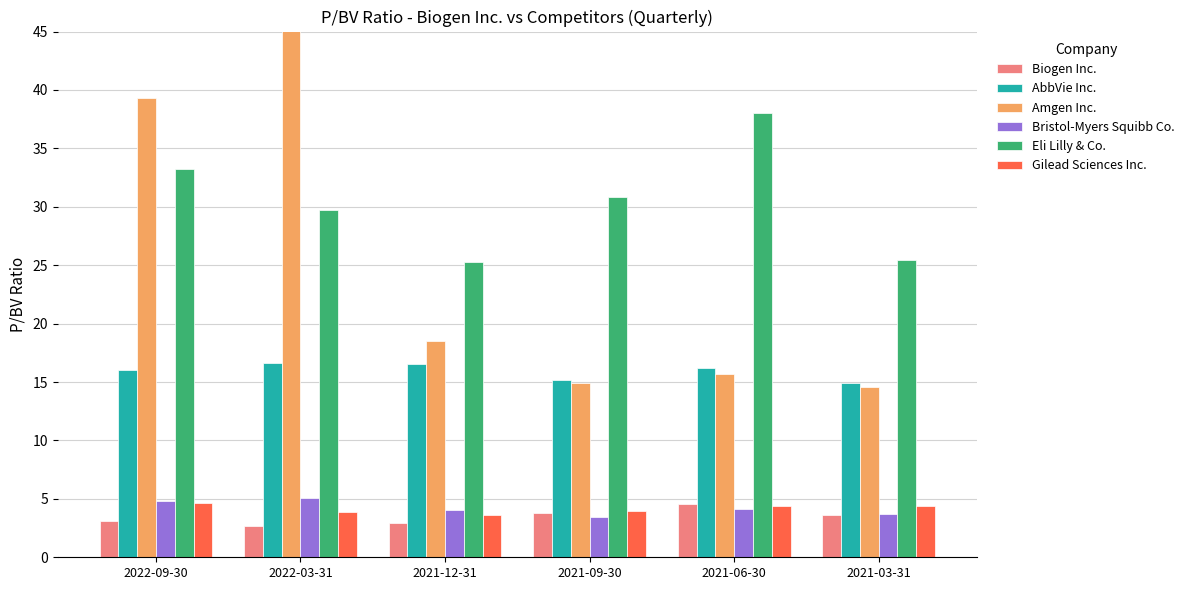

What value does the Biogen Inc. series have at 2021-09-30?

3.8